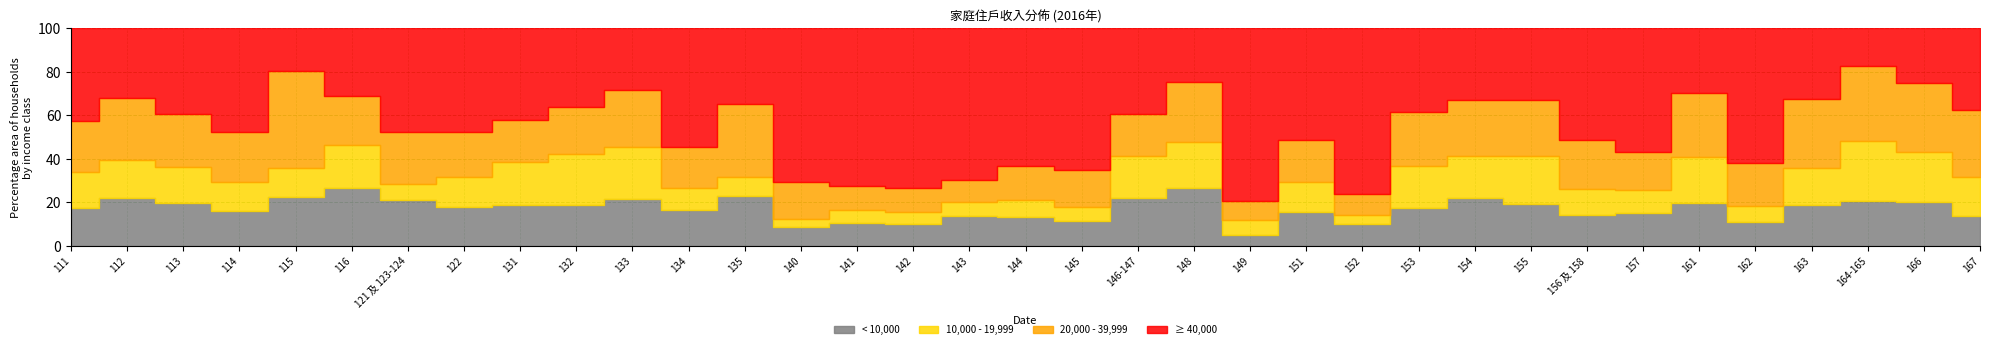

How many intersections are there between < 10,000 and ≥ 40,000?

6